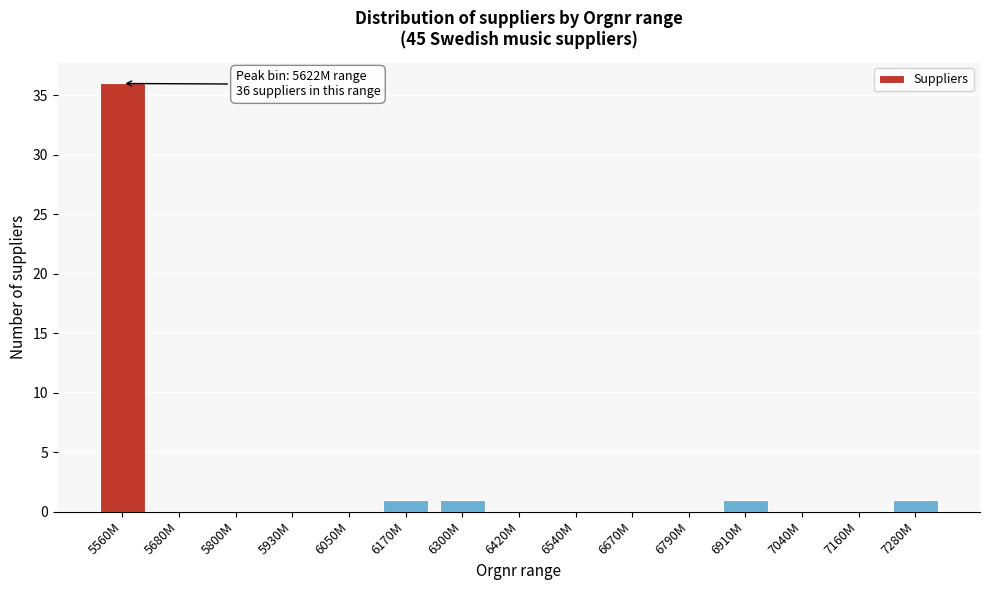

Reading left to right, extract all data points from this chart.

5560M=36	5680M=0	5800M=0	5930M=0	6050M=0	6170M=1	6300M=1	6420M=0	6540M=0	6670M=0	6790M=0	6910M=1	7040M=0	7160M=0	7280M=1